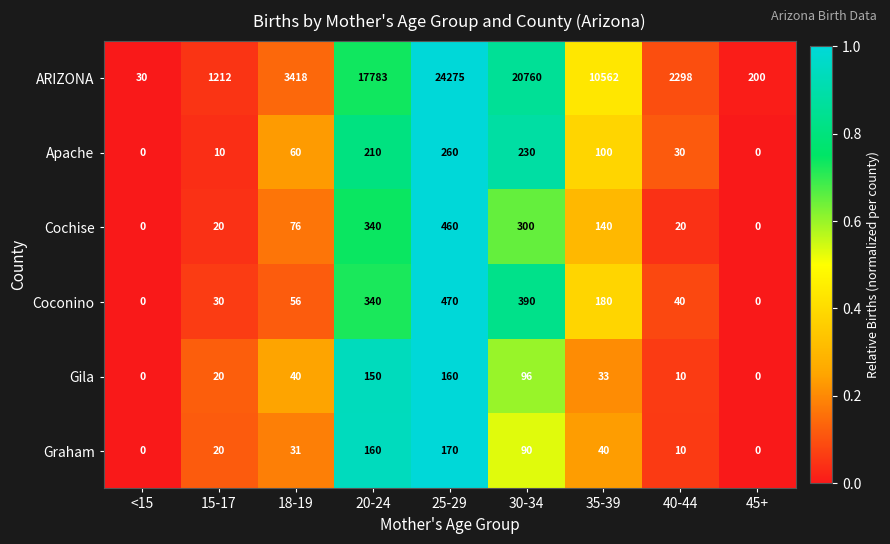

At 18-19, list the series in order from largest to smallest.

ARIZONA, Cochise, Apache, Coconino, Gila, Graham